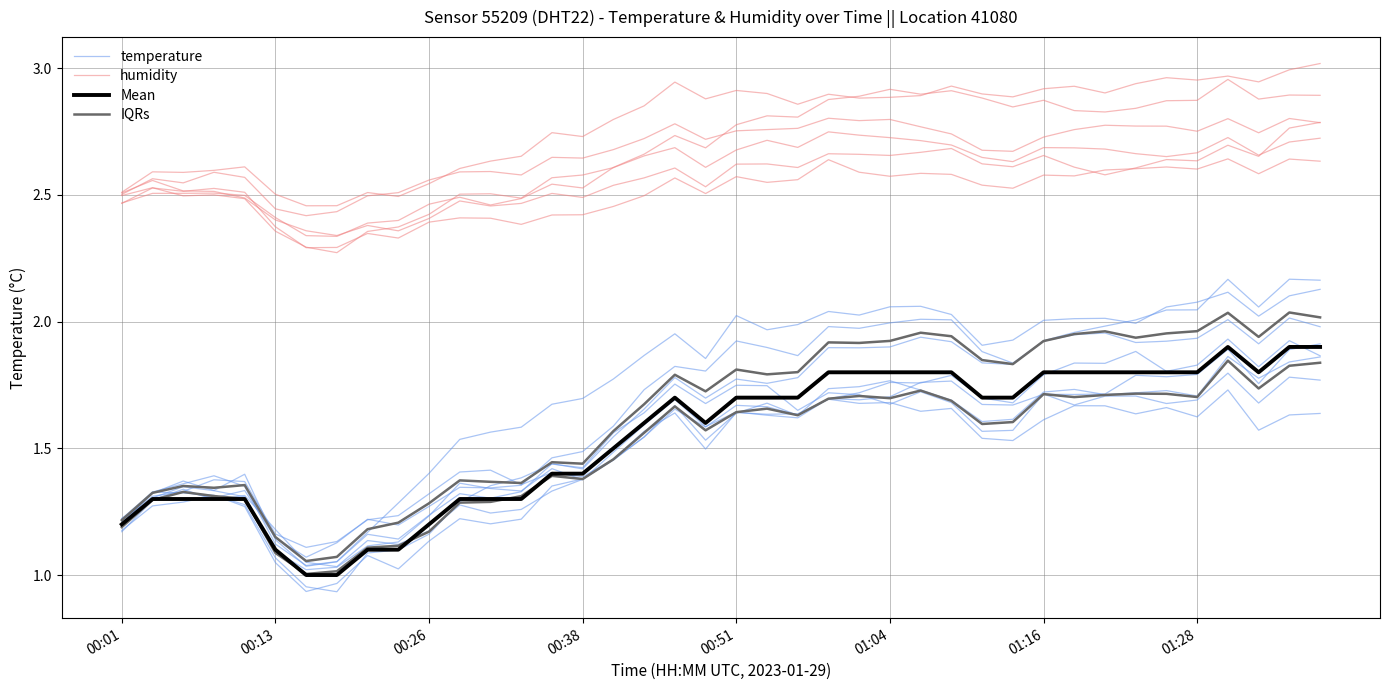

Does the chart display data point markers on the line(s)?

No